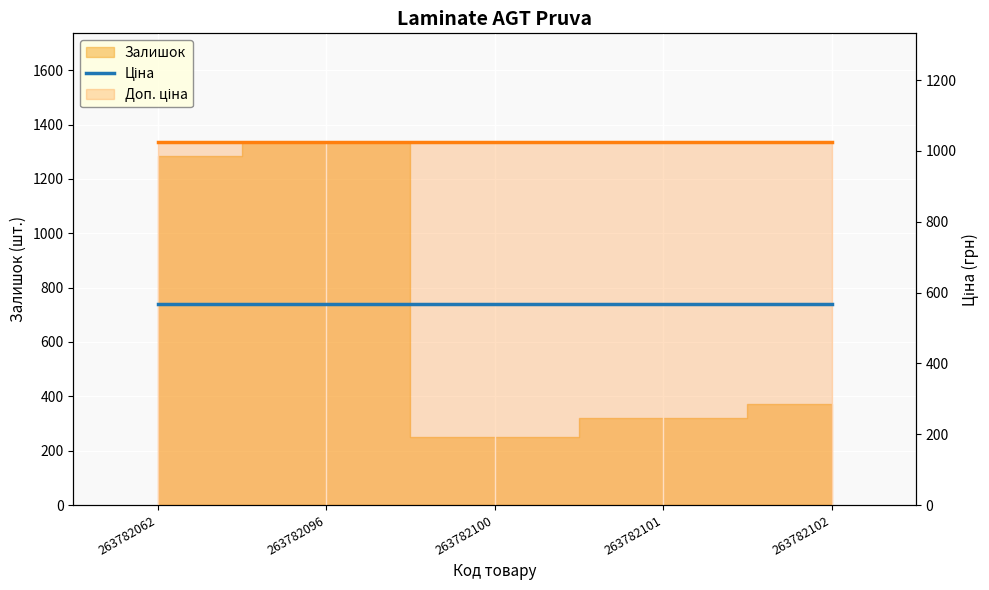

At how many categories does at least one series exceed 667?

5